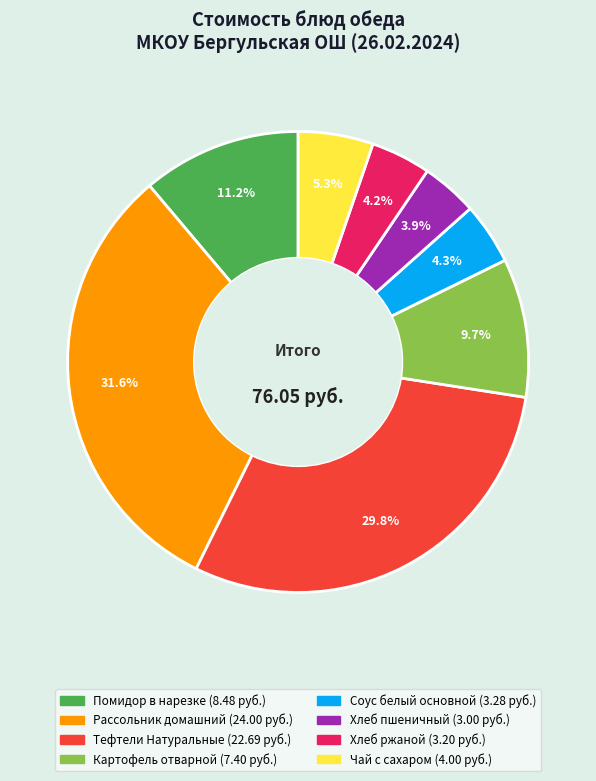

Approximately how many times larger is the value at Хлеб ржаной compared to Соус белый основной?

1.0